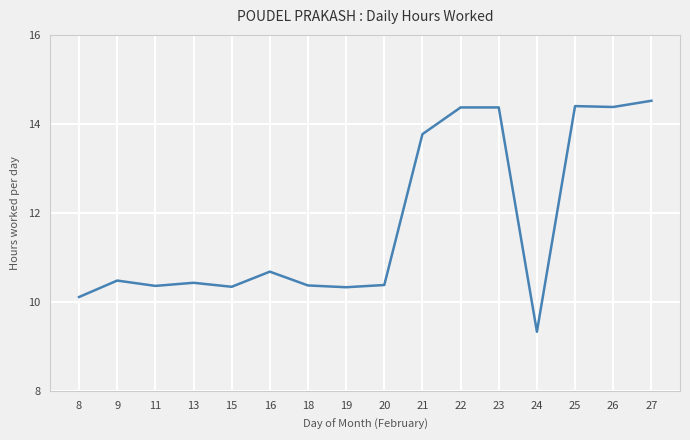

How many lines are shown in the chart?

1